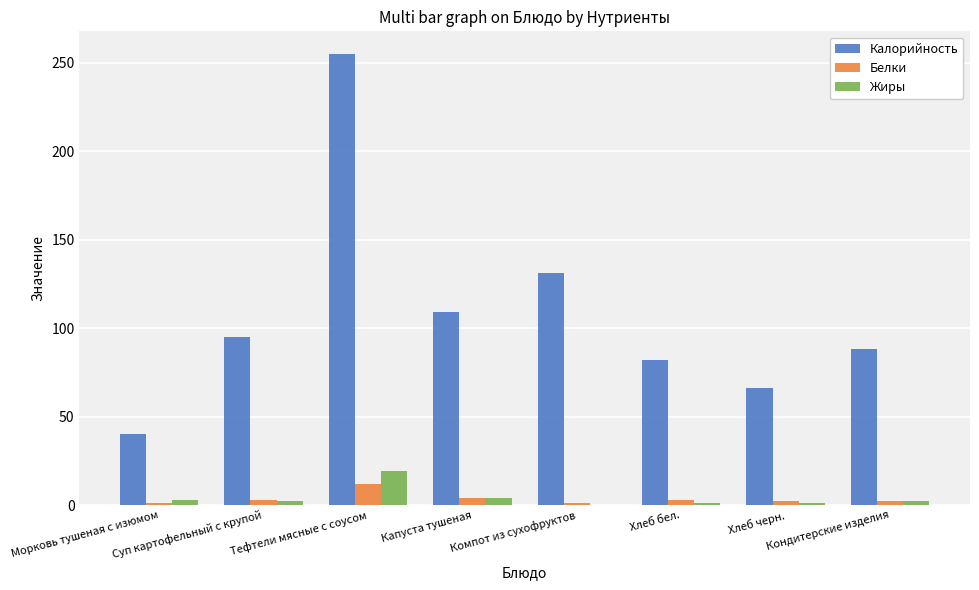

What is the maximum value for Белки?

12.0